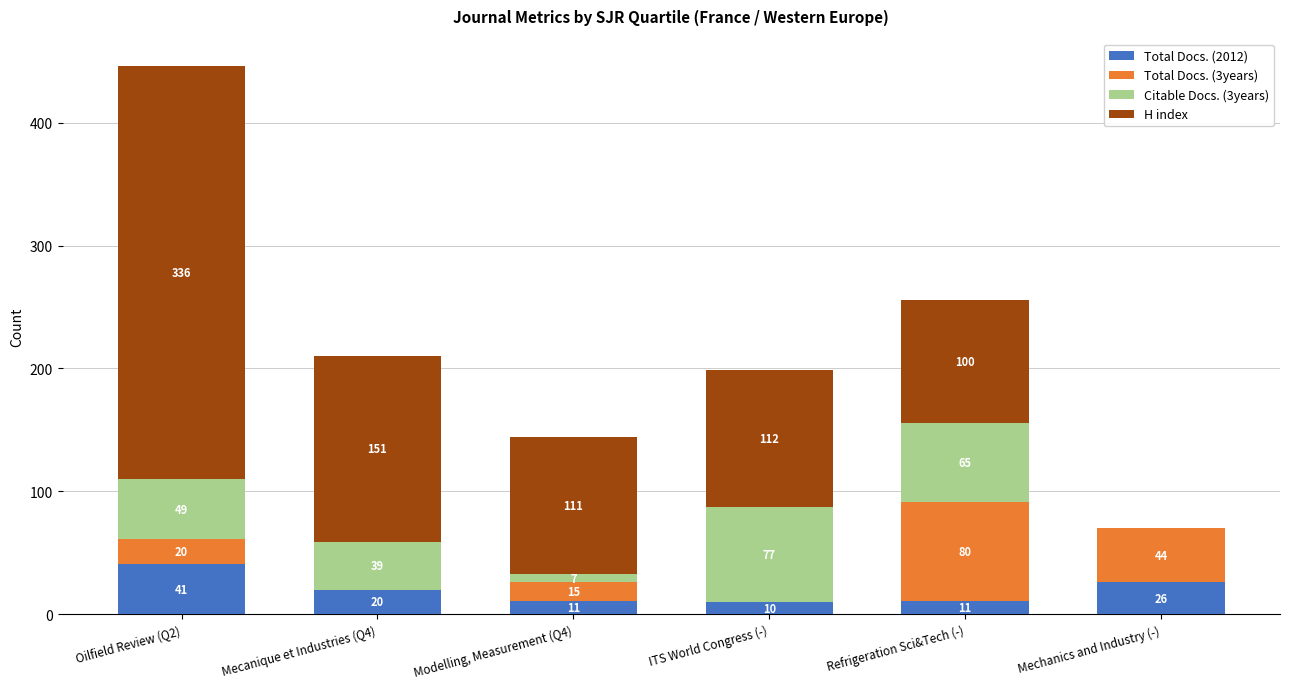

Reading right to left, what are the values for Total Docs. (2012)?

Mechanics and Industry (-)=26	Refrigeration Sci&Tech (-)=11	ITS World Congress (-)=10	Modelling, Measurement (Q4)=11	Mecanique et Industries (Q4)=20	Oilfield Review (Q2)=41